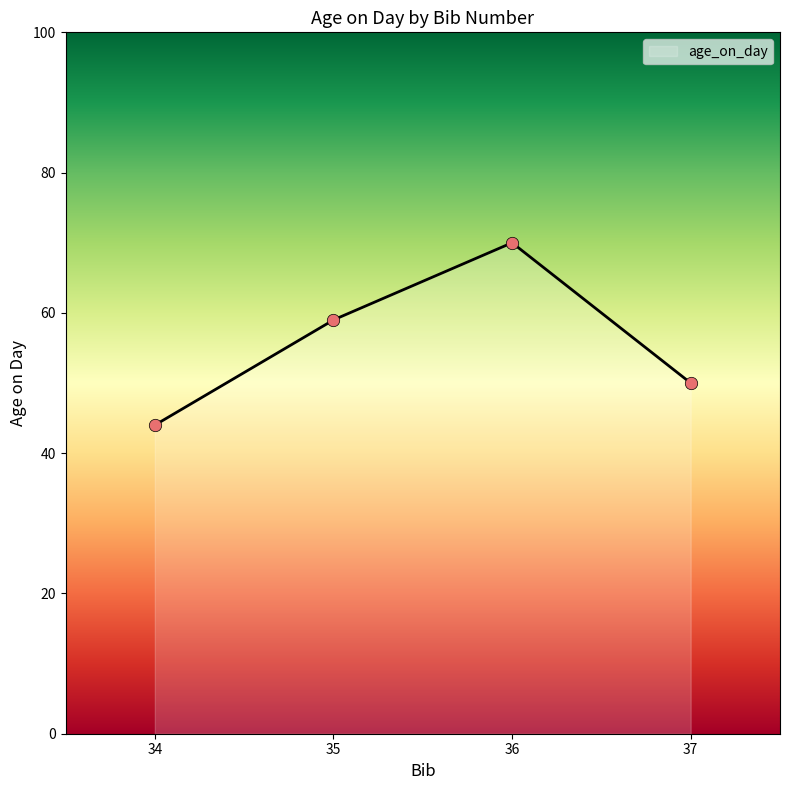

What is the change in value from 35 to 36?

+11